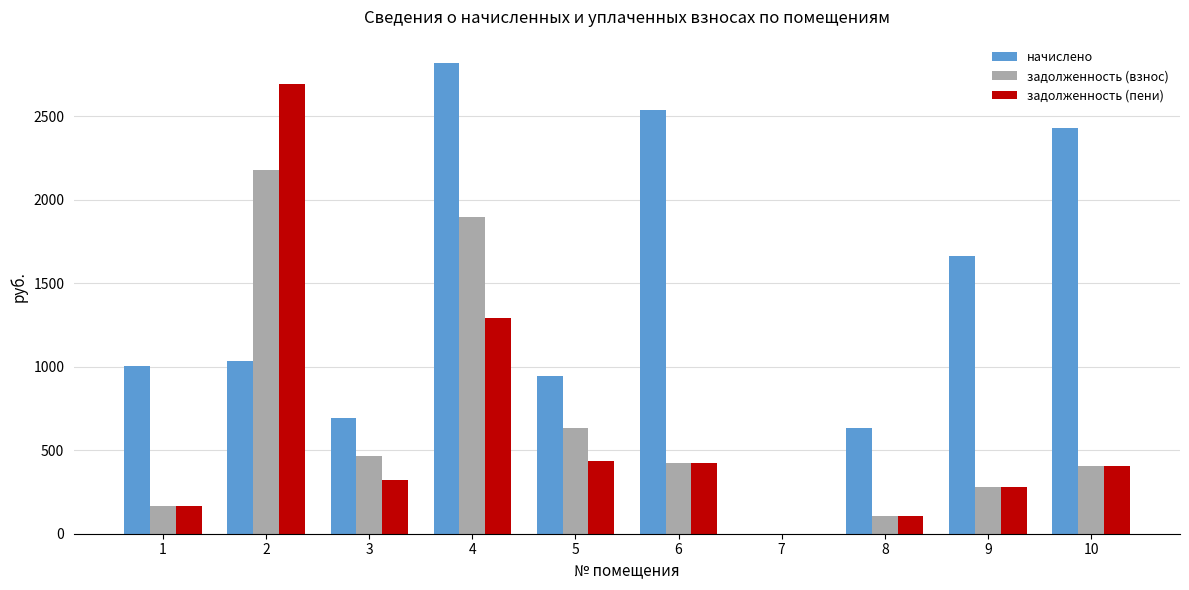

What are all the series names shown in the legend?

начислено, задолженность (взнос), задолженность (пени)